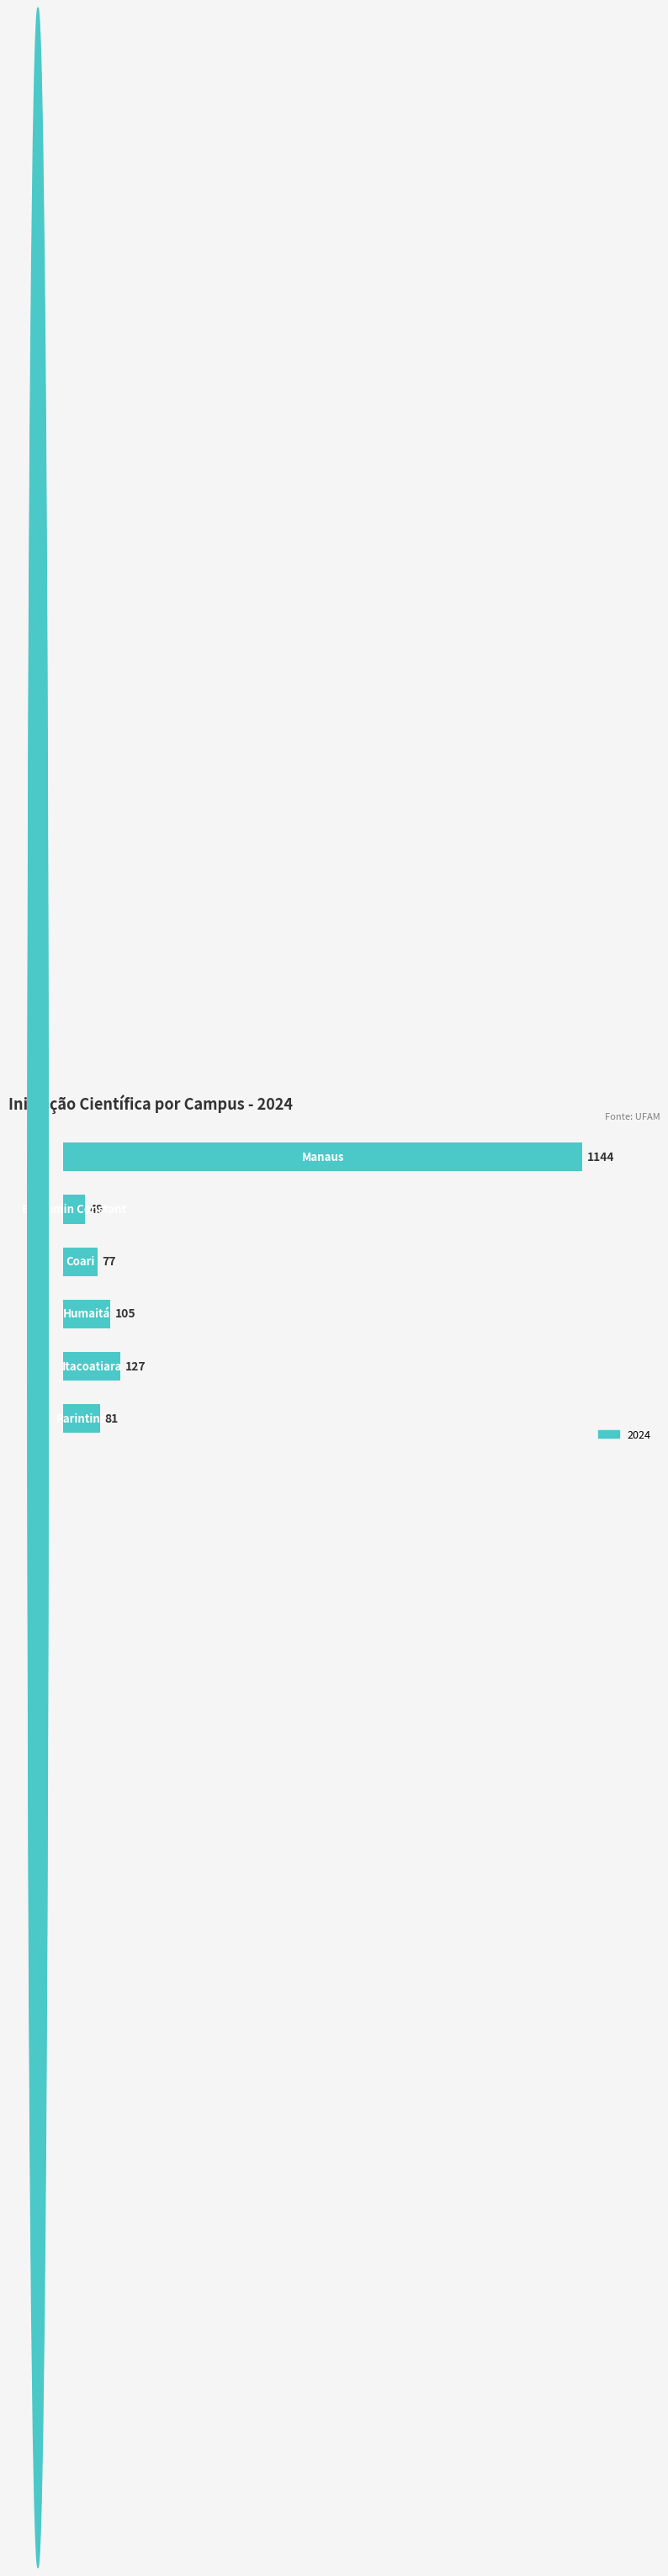

What is the minimum value shown in the chart?

49